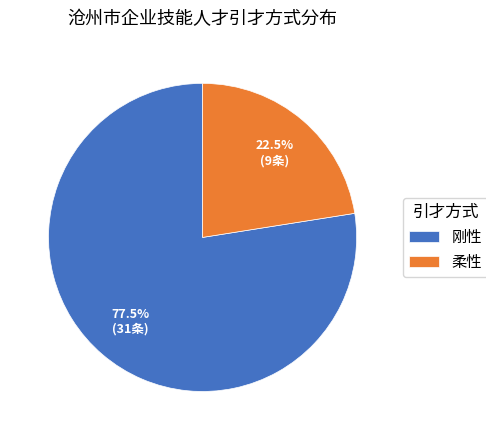

To the nearest percent, what is the difference between the largest and smallest slice percentages?

55%